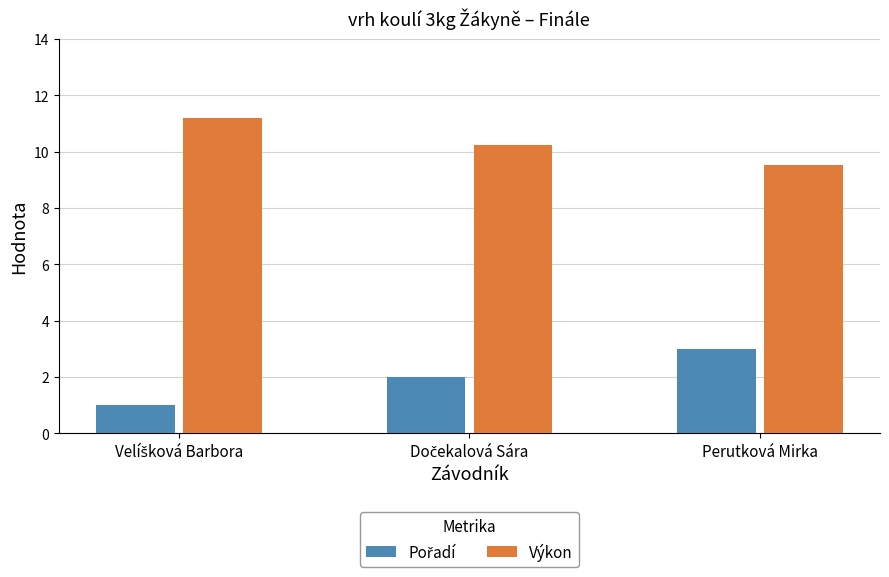

What is the approximate value of Výkon at Perutková Mirka?

9.5